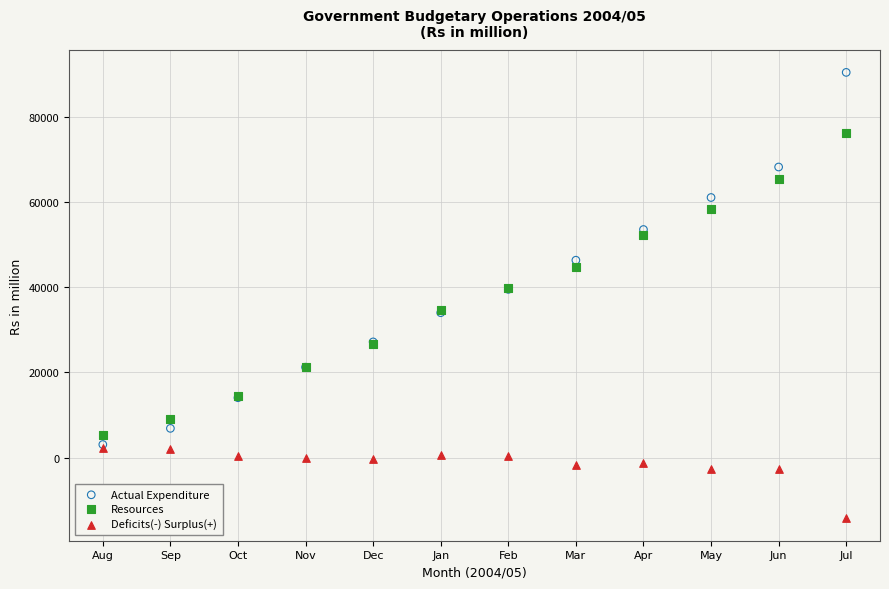

Which series contains the lowest Y value?

Deficits(-) Surplus(+)